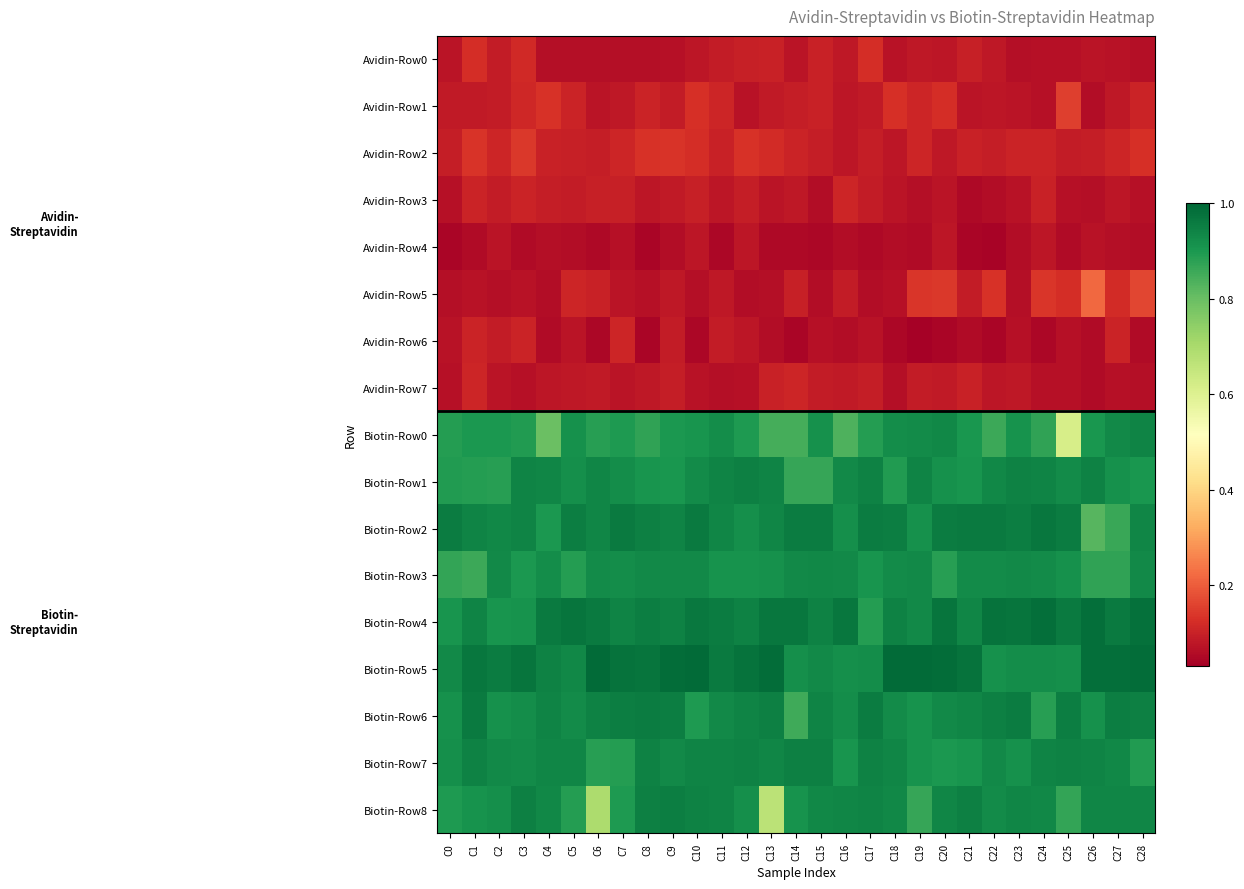

Reading left to right, extract all data points from this chart.

Avidin-Row0: C0=0.1	C1=0.1	C2=0.1	C3=0.1	C4=0.1	C5=0.1	C6=0.1	C7=0.1	C8=0.1	C9=0.1	C10=0.1	C11=0.1	C12=0.1	C13=0.1	C14=0.1	C15=0.1	C16=0.1	C17=0.1	C18=0.1	C19=0.1	C20=0.1	C21=0.1	C22=0.1	C23=0.1	C24=0.1	C25=0.1	C26=0.1	C27=0.1	C28=0.1
Avidin-Row1: C0=0.1	C1=0.1	C2=0.1	C3=0.1	C4=0.1	C5=0.1	C6=0.1	C7=0.1	C8=0.1	C9=0.1	C10=0.1	C11=0.1	C12=0.1	C13=0.1	C14=0.1	C15=0.1	C16=0.1	C17=0.1	C18=0.1	C19=0.1	C20=0.1	C21=0.1	C22=0.1	C23=0.1	C24=0.1	C25=0.2	C26=0.1	C27=0.1	C28=0.1
Avidin-Row2: C0=0.1	C1=0.1	C2=0.1	C3=0.1	C4=0.1	C5=0.1	C6=0.1	C7=0.1	C8=0.1	C9=0.1	C10=0.1	C11=0.1	C12=0.1	C13=0.1	C14=0.1	C15=0.1	C16=0.1	C17=0.1	C18=0.1	C19=0.1	C20=0.1	C21=0.1	C22=0.1	C23=0.1	C24=0.1	C25=0.1	C26=0.1	C27=0.1	C28=0.1
Avidin-Row3: C0=0.1	C1=0.1	C2=0.1	C3=0.1	C4=0.1	C5=0.1	C6=0.1	C7=0.1	C8=0.1	C9=0.1	C10=0.1	C11=0.1	C12=0.1	C13=0.1	C14=0.1	C15=0.1	C16=0.1	C17=0.1	C18=0.1	C19=0.1	C20=0.1	C21=0.1	C22=0.1	C23=0.1	C24=0.1	C25=0.1	C26=0.1	C27=0.1	C28=0.1
Avidin-Row4: C0=0.0	C1=0.1	C2=0.1	C3=0.1	C4=0.1	C5=0.1	C6=0.1	C7=0.1	C8=0.0	C9=0.1	C10=0.1	C11=0.0	C12=0.1	C13=0.1	C14=0.1	C15=0.0	C16=0.1	C17=0.0	C18=0.1	C19=0.1	C20=0.1	C21=0.0	C22=0.0	C23=0.1	C24=0.1	C25=0.1	C26=0.1	C27=0.1	C28=0.1
Avidin-Row5: C0=0.1	C1=0.1	C2=0.1	C3=0.1	C4=0.1	C5=0.1	C6=0.1	C7=0.1	C8=0.1	C9=0.1	C10=0.1	C11=0.1	C12=0.1	C13=0.1	C14=0.1	C15=0.1	C16=0.1	C17=0.1	C18=0.1	C19=0.1	C20=0.1	C21=0.1	C22=0.1	C23=0.1	C24=0.1	C25=0.1	C26=0.2	C27=0.1	C28=0.2
Avidin-Row6: C0=0.1	C1=0.1	C2=0.1	C3=0.1	C4=0.1	C5=0.1	C6=0.0	C7=0.1	C8=0.0	C9=0.1	C10=0.0	C11=0.1	C12=0.1	C13=0.1	C14=0.0	C15=0.1	C16=0.1	C17=0.1	C18=0.0	C19=0.0	C20=0.0	C21=0.1	C22=0.0	C23=0.1	C24=0.0	C25=0.1	C26=0.1	C27=0.1	C28=0.1
Avidin-Row7: C0=0.1	C1=0.1	C2=0.1	C3=0.1	C4=0.1	C5=0.1	C6=0.1	C7=0.1	C8=0.1	C9=0.1	C10=0.1	C11=0.1	C12=0.1	C13=0.1	C14=0.1	C15=0.1	C16=0.1	C17=0.1	C18=0.1	C19=0.1	C20=0.1	C21=0.1	C22=0.1	C23=0.1	C24=0.1	C25=0.1	C26=0.1	C27=0.1	C28=0.1
Biotin-Row0: C0=0.9	C1=0.9	C2=0.9	C3=0.9	C4=0.8	C5=0.9	C6=0.9	C7=0.9	C8=0.9	C9=0.9	C10=0.9	C11=0.9	C12=0.9	C13=0.8	C14=0.8	C15=0.9	C16=0.8	C17=0.9	C18=0.9	C19=0.9	C20=0.9	C21=0.9	C22=0.9	C23=0.9	C24=0.9	C25=0.6	C26=0.9	C27=0.9	C28=0.9
Biotin-Row1: C0=0.9	C1=0.9	C2=0.9	C3=0.9	C4=0.9	C5=0.9	C6=0.9	C7=0.9	C8=0.9	C9=0.9	C10=0.9	C11=0.9	C12=1.0	C13=0.9	C14=0.9	C15=0.9	C16=0.9	C17=0.9	C18=0.9	C19=0.9	C20=0.9	C21=0.9	C22=0.9	C23=0.9	C24=0.9	C25=0.9	C26=0.9	C27=0.9	C28=0.9
Biotin-Row2: C0=1.0	C1=0.9	C2=0.9	C3=0.9	C4=0.9	C5=1.0	C6=0.9	C7=1.0	C8=1.0	C9=0.9	C10=1.0	C11=0.9	C12=0.9	C13=0.9	C14=1.0	C15=1.0	C16=0.9	C17=1.0	C18=1.0	C19=0.9	C20=1.0	C21=1.0	C22=1.0	C23=1.0	C24=1.0	C25=1.0	C26=0.8	C27=0.9	C28=0.9
Biotin-Row3: C0=0.9	C1=0.9	C2=0.9	C3=0.9	C4=0.9	C5=0.9	C6=0.9	C7=0.9	C8=0.9	C9=0.9	C10=0.9	C11=0.9	C12=0.9	C13=0.9	C14=0.9	C15=0.9	C16=0.9	C17=0.9	C18=0.9	C19=0.9	C20=0.9	C21=0.9	C22=0.9	C23=0.9	C24=0.9	C25=0.9	C26=0.9	C27=0.9	C28=0.9
Biotin-Row4: C0=0.9	C1=0.9	C2=0.9	C3=0.9	C4=1.0	C5=1.0	C6=1.0	C7=0.9	C8=1.0	C9=0.9	C10=1.0	C11=1.0	C12=0.9	C13=1.0	C14=1.0	C15=0.9	C16=1.0	C17=0.9	C18=0.9	C19=0.9	C20=1.0	C21=0.9	C22=1.0	C23=1.0	C24=1.0	C25=1.0	C26=1.0	C27=1.0	C28=1.0
Biotin-Row5: C0=0.9	C1=1.0	C2=1.0	C3=1.0	C4=0.9	C5=0.9	C6=1.0	C7=1.0	C8=1.0	C9=1.0	C10=1.0	C11=1.0	C12=1.0	C13=1.0	C14=0.9	C15=0.9	C16=0.9	C17=0.9	C18=1.0	C19=1.0	C20=1.0	C21=1.0	C22=0.9	C23=0.9	C24=0.9	C25=0.9	C26=1.0	C27=1.0	C28=1.0
Biotin-Row6: C0=0.9	C1=1.0	C2=0.9	C3=0.9	C4=0.9	C5=0.9	C6=0.9	C7=1.0	C8=1.0	C9=1.0	C10=0.9	C11=0.9	C12=0.9	C13=1.0	C14=0.9	C15=0.9	C16=0.9	C17=1.0	C18=0.9	C19=0.9	C20=0.9	C21=0.9	C22=0.9	C23=1.0	C24=0.9	C25=1.0	C26=0.9	C27=1.0	C28=1.0
Biotin-Row7: C0=0.9	C1=0.9	C2=0.9	C3=0.9	C4=0.9	C5=0.9	C6=0.9	C7=0.9	C8=0.9	C9=0.9	C10=0.9	C11=0.9	C12=0.9	C13=0.9	C14=0.9	C15=0.9	C16=0.9	C17=0.9	C18=0.9	C19=0.9	C20=0.9	C21=0.9	C22=0.9	C23=0.9	C24=0.9	C25=0.9	C26=0.9	C27=0.9	C28=0.9
Biotin-Row8: C0=0.9	C1=0.9	C2=0.9	C3=0.9	C4=0.9	C5=0.9	C6=0.7	C7=0.9	C8=0.9	C9=1.0	C10=0.9	C11=0.9	C12=0.9	C13=0.7	C14=0.9	C15=0.9	C16=0.9	C17=0.9	C18=0.9	C19=0.9	C20=0.9	C21=0.9	C22=0.9	C23=0.9	C24=0.9	C25=0.9	C26=0.9	C27=0.9	C28=0.9